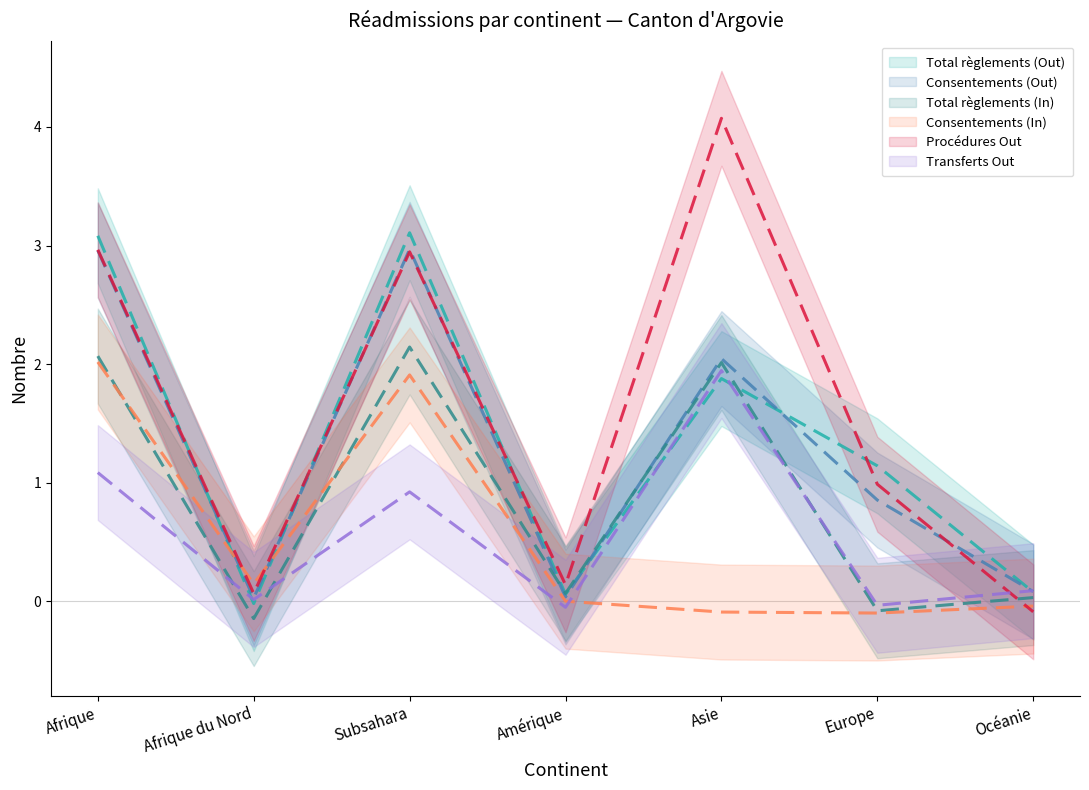

Between which two adjacent categories do Consentements (In) and Total règlements (Out) first intersect?

Afrique and Afrique du Nord